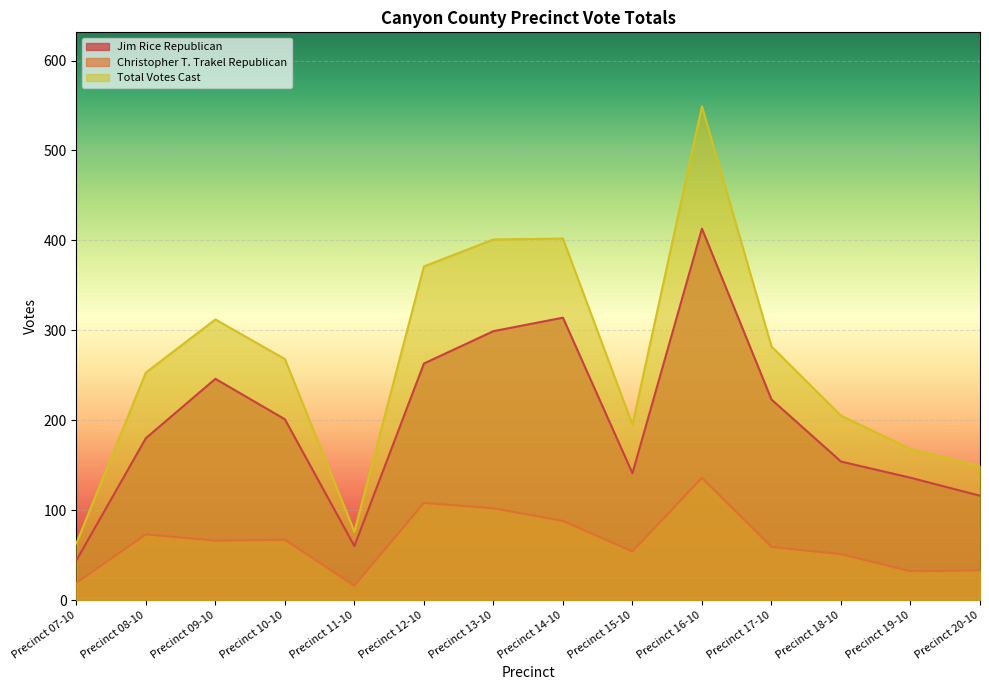

Count the number of categories in the chart.

14